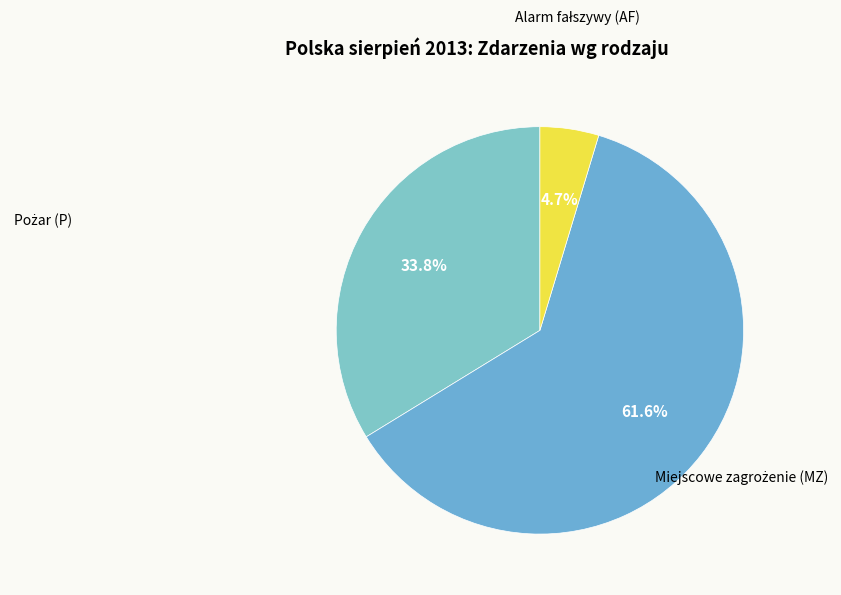

Count the number of slices in the pie.

3